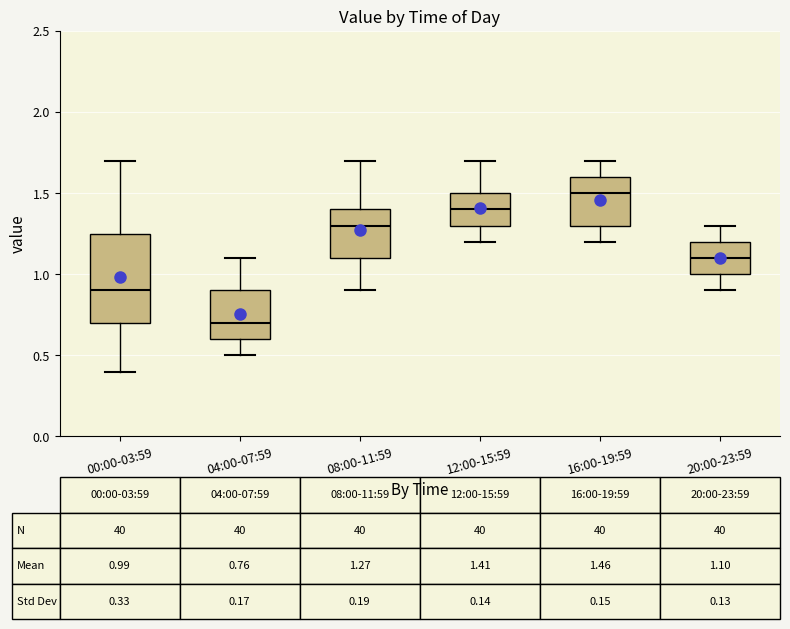

Comparing the boxes themselves (not the whiskers), which one is the tallest?

00:00-03:59